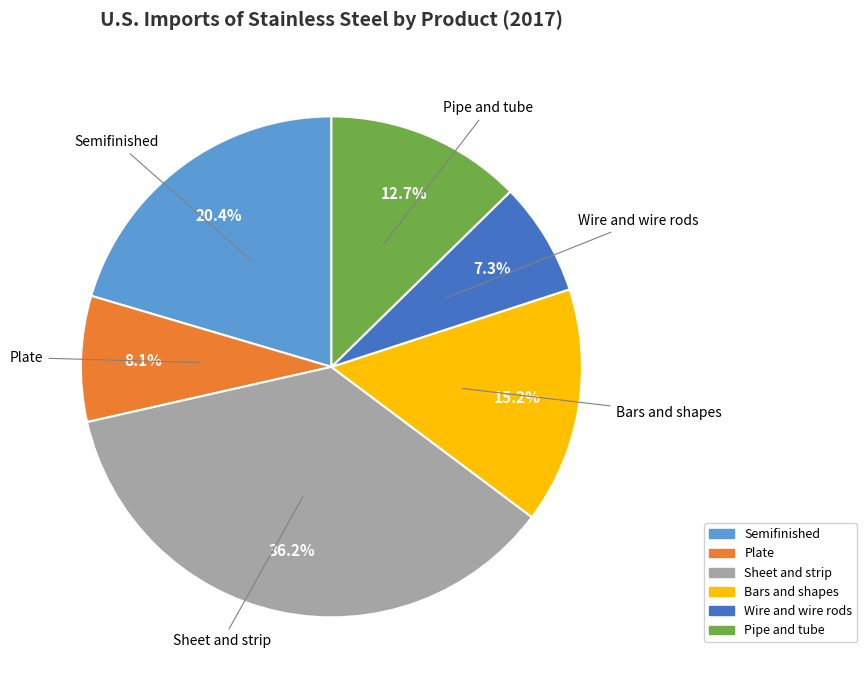

True or false: Sheet and strip accounts for 36% of the total.

True